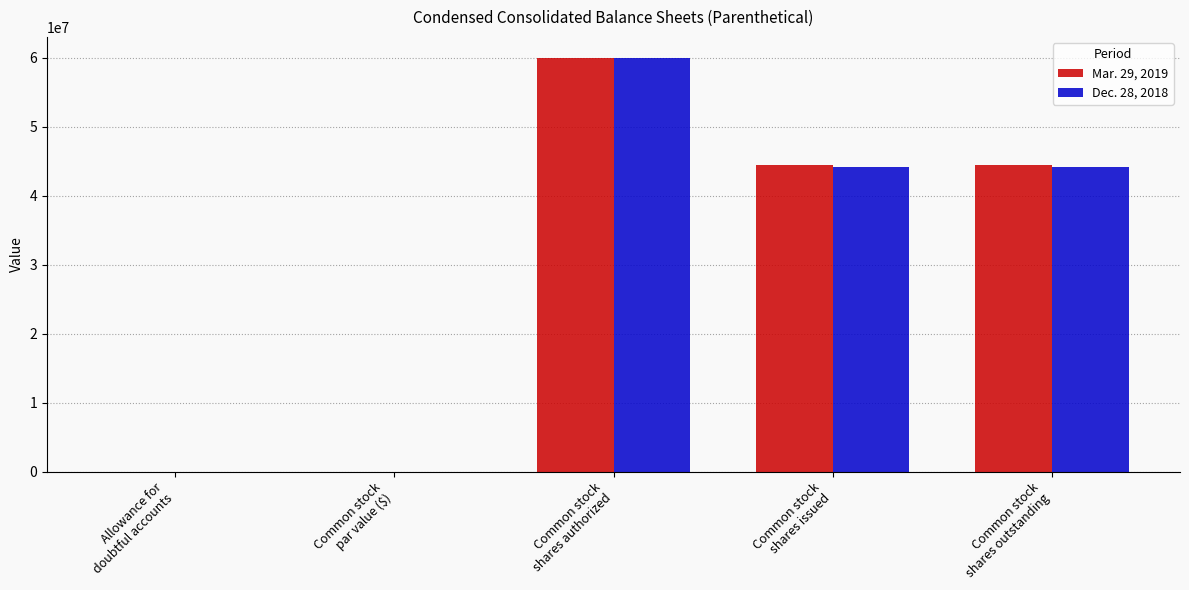

The Mar. 29, 2019 series shows 101642611.6 at Common stock
shares authorized. True or false?

False